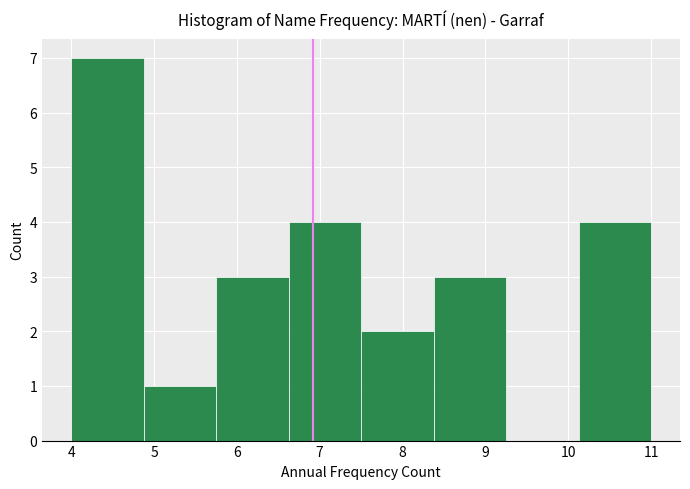

What is the height of the bar covering 4.9 to 5.8 on the x-axis? Neither the bar edges nor the heights are printed on the chart, so give them approximately, as read against the axes.

1